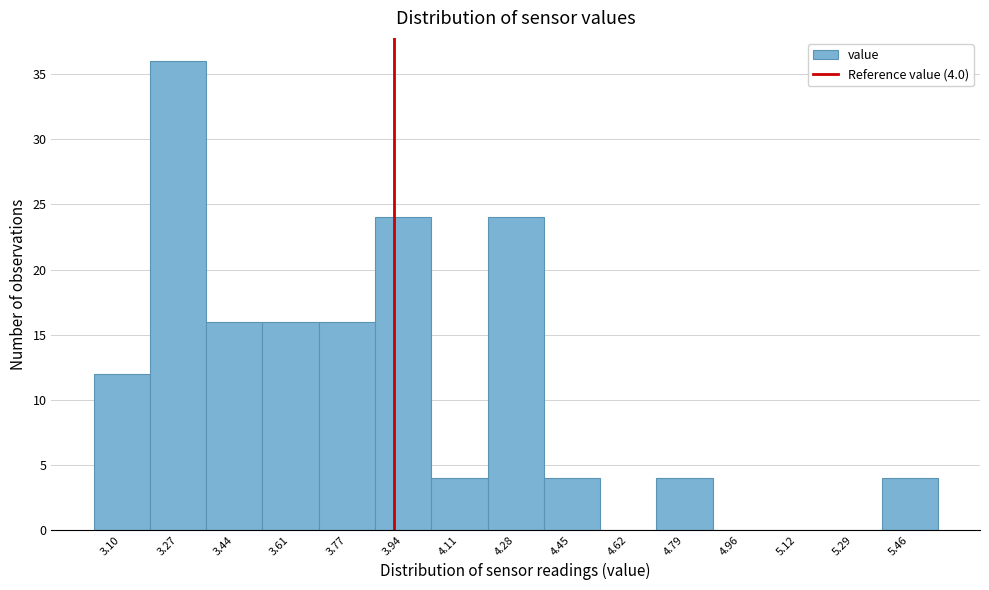

Reading left to right, extract all data points from this chart.

3.10=12	3.27=36	3.44=16	3.61=16	3.77=16	3.94=24	4.11=4	4.28=24	4.45=4	4.62=0	4.79=4	4.96=0	5.12=0	5.29=0	5.46=4